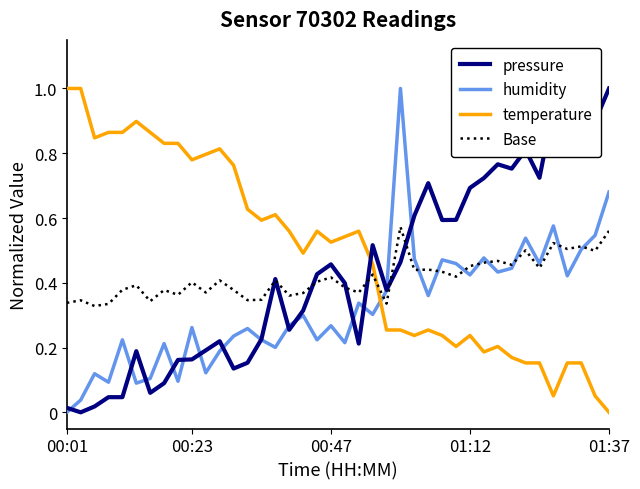

What is the greatest value displayed?

1.0